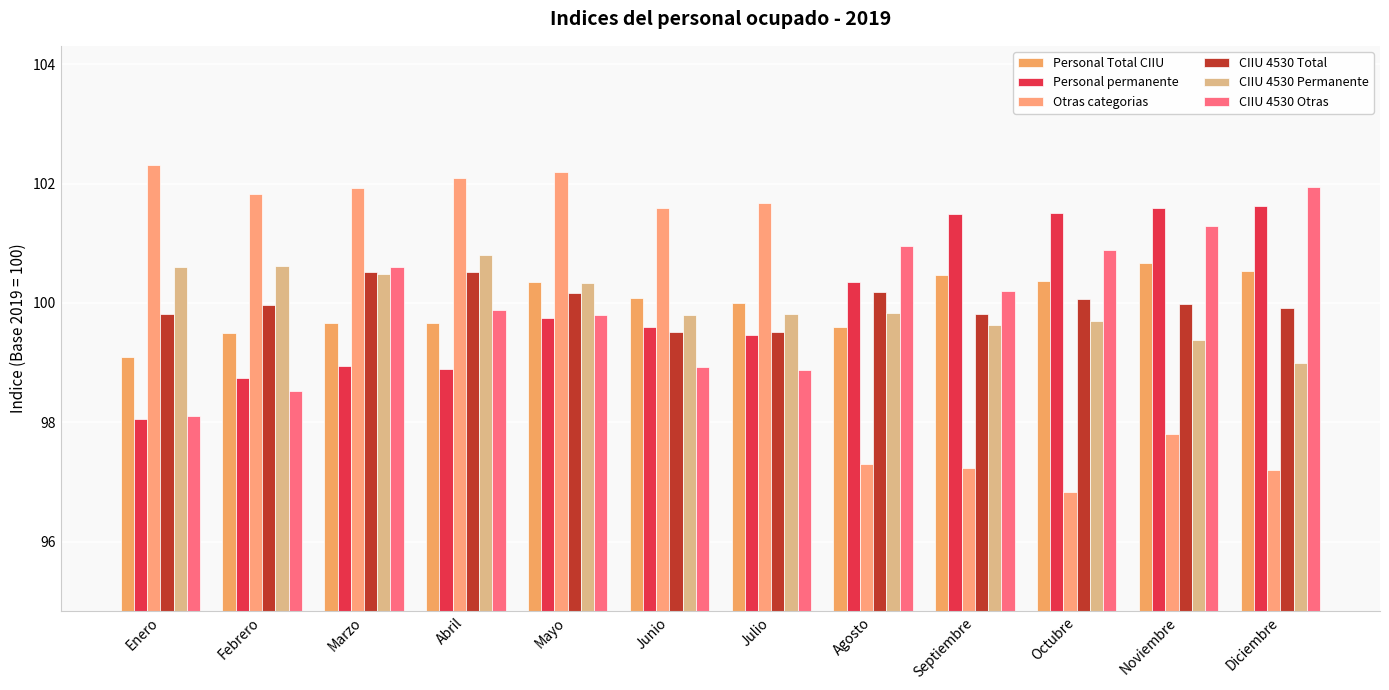

Reading left to right, extract all data points from this chart.

Personal Total CIIU: 99.1	99.5	99.7	99.7	100.3	100.1	100.0	99.6	100.5	100.4	100.7	100.5
Personal permanente: 98.1	98.7	98.9	98.9	99.7	99.6	99.5	100.3	101.5	101.5	101.6	101.6
Otras categorias: 102.3	101.8	101.9	102.1	102.2	101.6	101.7	97.3	97.2	96.8	97.8	97.2
CIIU 4530 Total: 99.8	100.0	100.5	100.5	100.2	99.5	99.5	100.2	99.8	100.1	100.0	99.9
CIIU 4530 Permanente: 100.6	100.6	100.5	100.8	100.3	99.8	99.8	99.8	99.6	99.7	99.4	99.0
CIIU 4530 Otras: 98.1	98.5	100.6	99.9	99.8	98.9	98.9	101.0	100.2	100.9	101.3	102.0